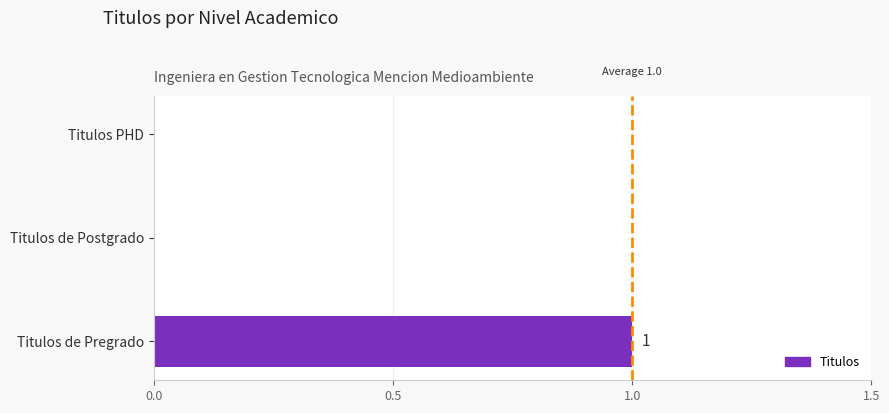

True or false: the data shows 1 at Titulos de Postgrado.

False